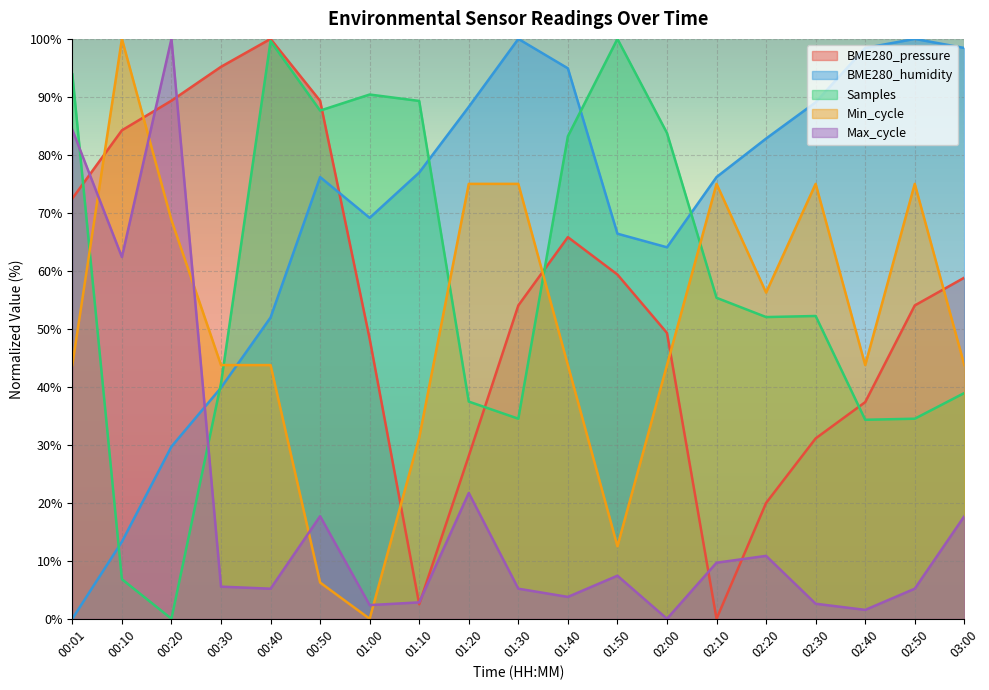

At which label is Max_cycle closest to 50?

00:10